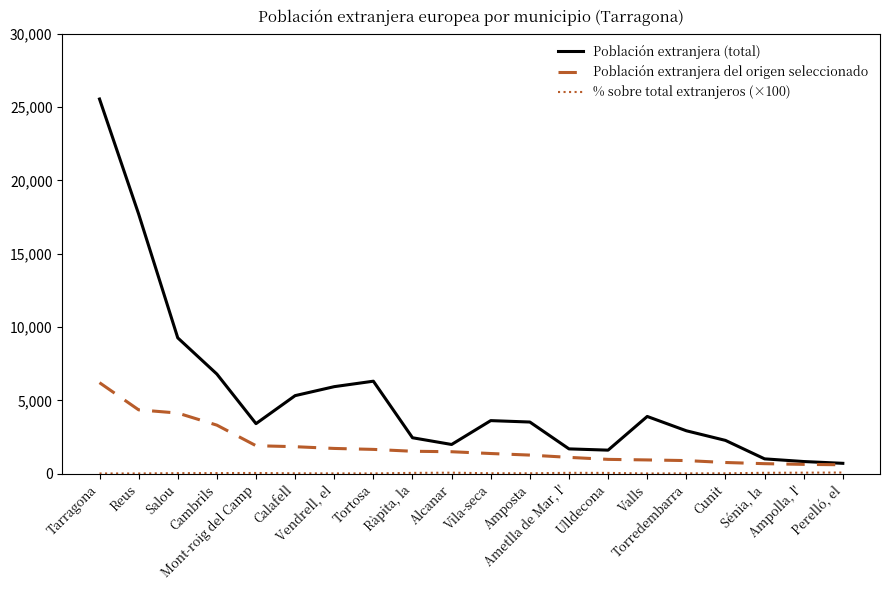

Which series has the largest total across all categories?

Población extranjera (total)